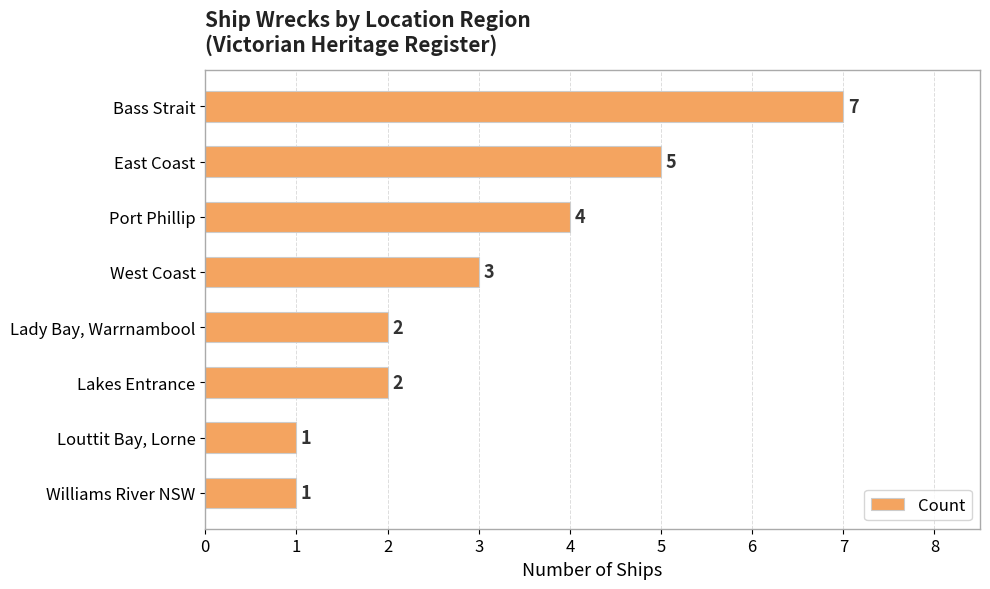

What is the greatest value displayed?

7